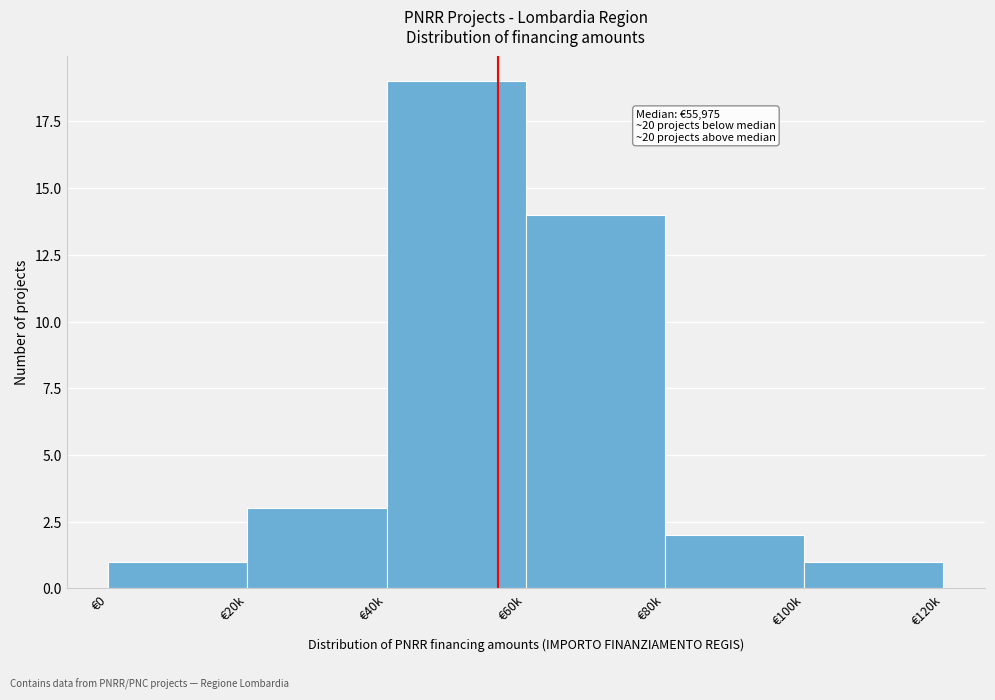

Reading right to left, extract all data points from this chart.

1	2	14	19	3	1